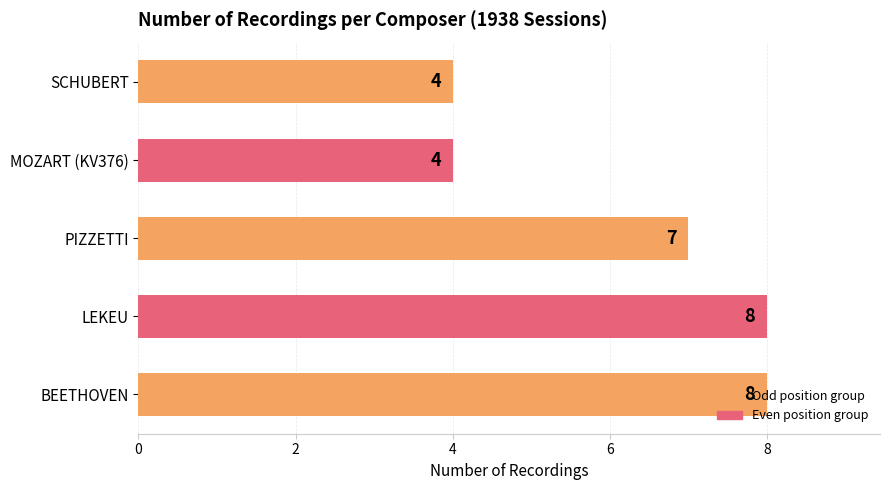

How many values are below 7?

2